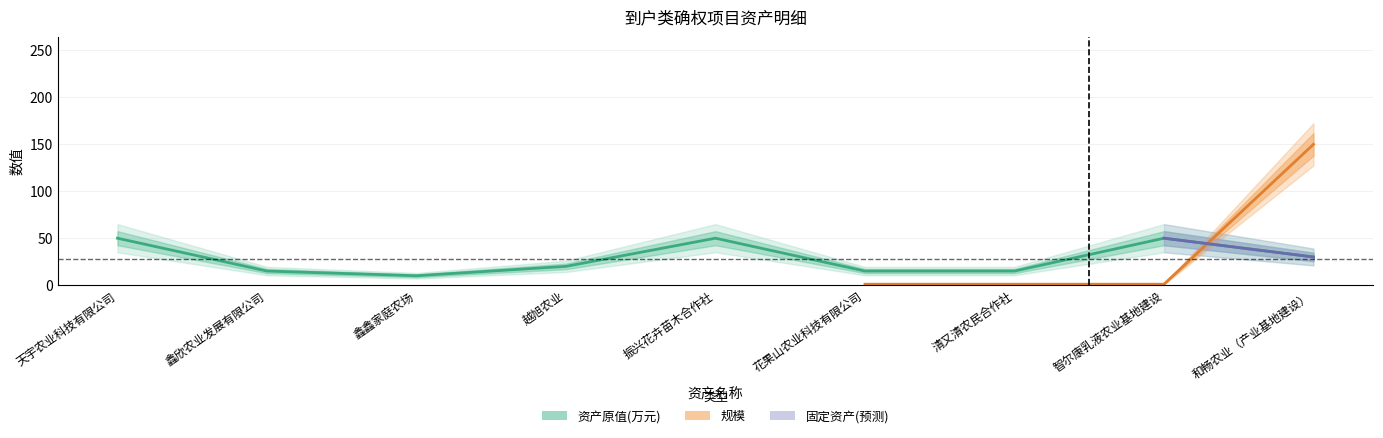

At which label does the data first exceed 20?

天宇农业科技有限公司